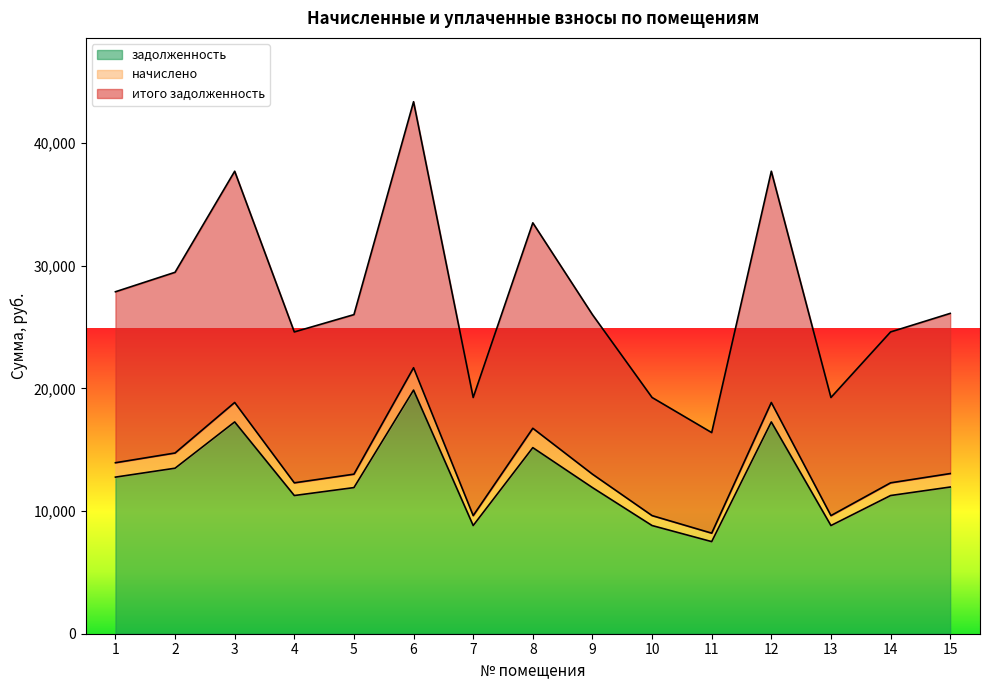

What is the difference between the итого задолженность values at 8 and 11?

17103.0